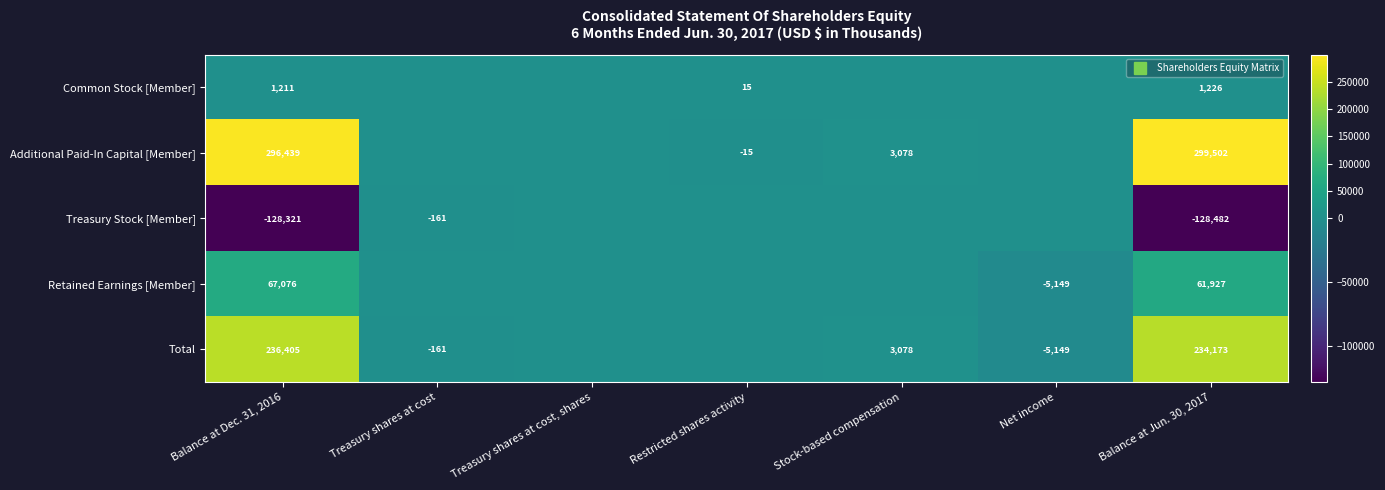

How many distinct data groups are displayed?

5